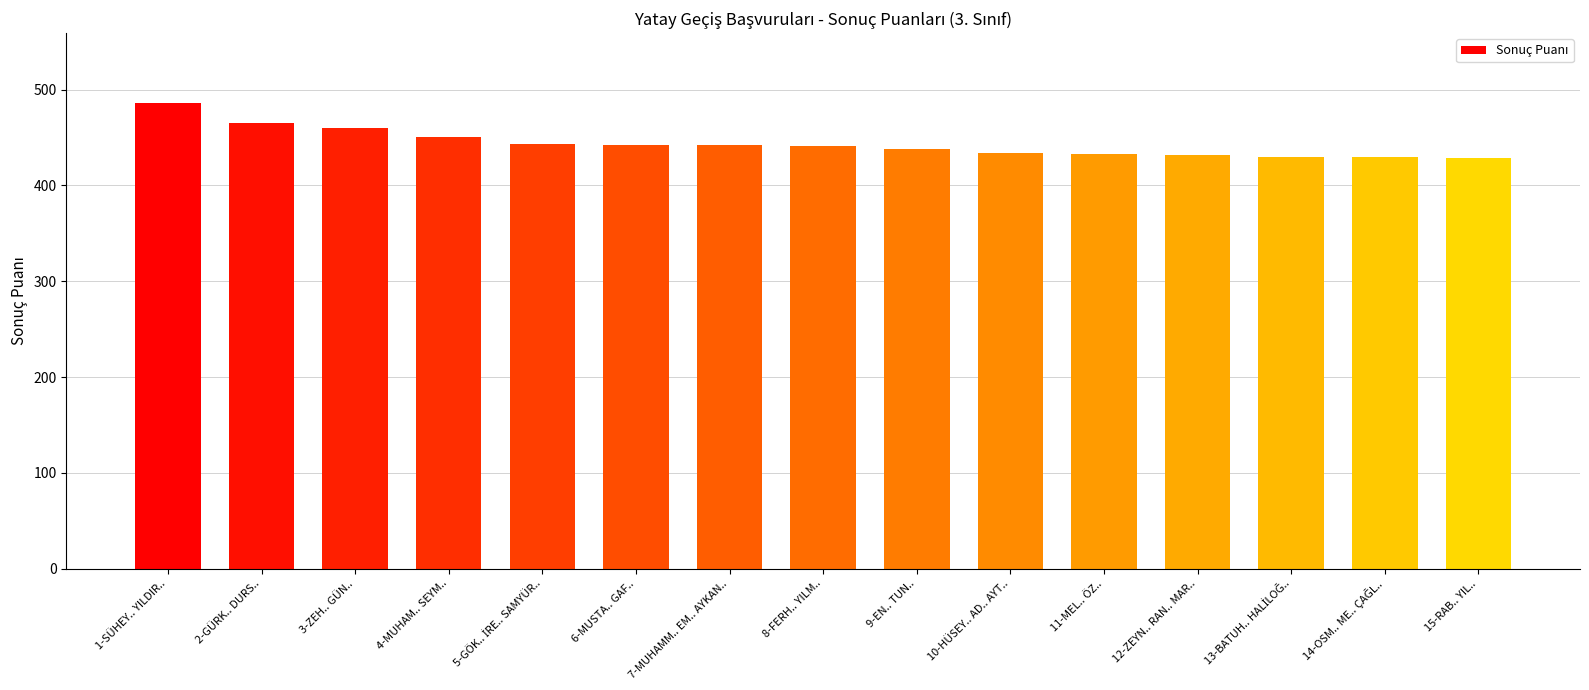

What is the maximum value shown in the chart?

486.1